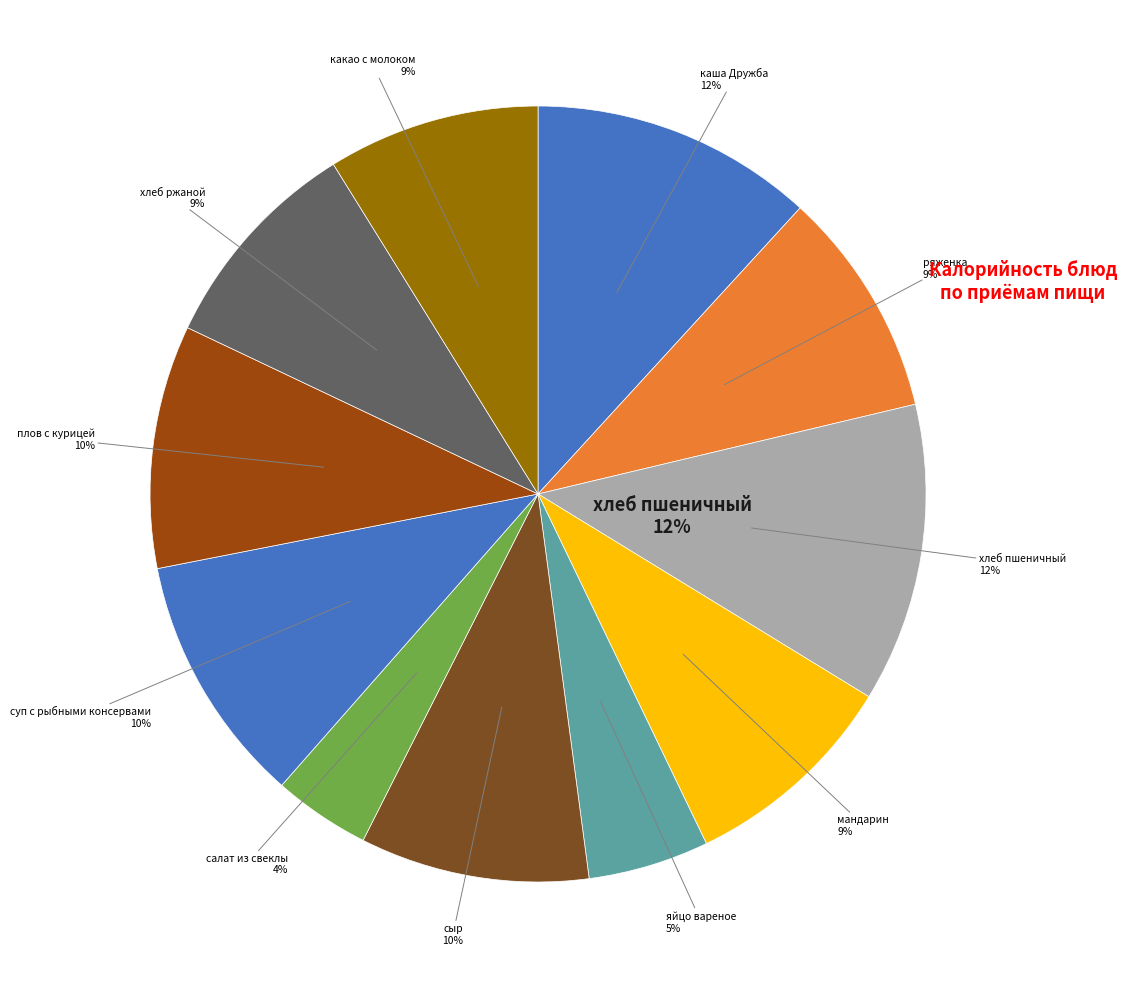

Is there a majority slice in this chart?

No